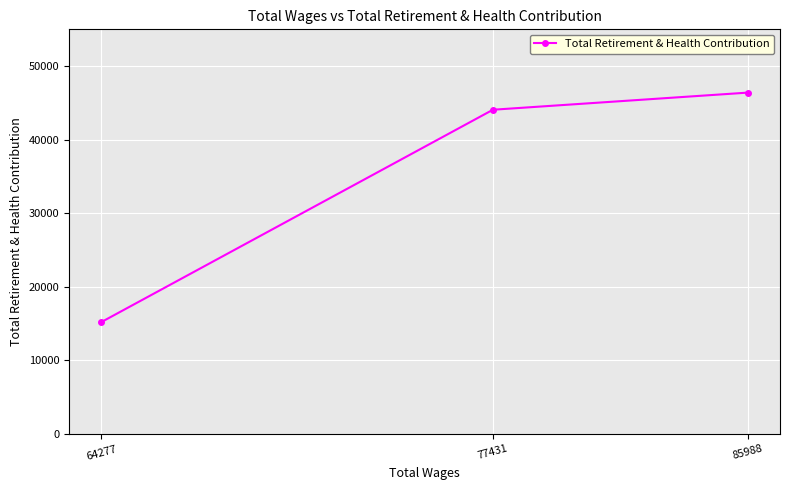

Approximately how many times larger is the value at 77431 compared to 64277?

2.9